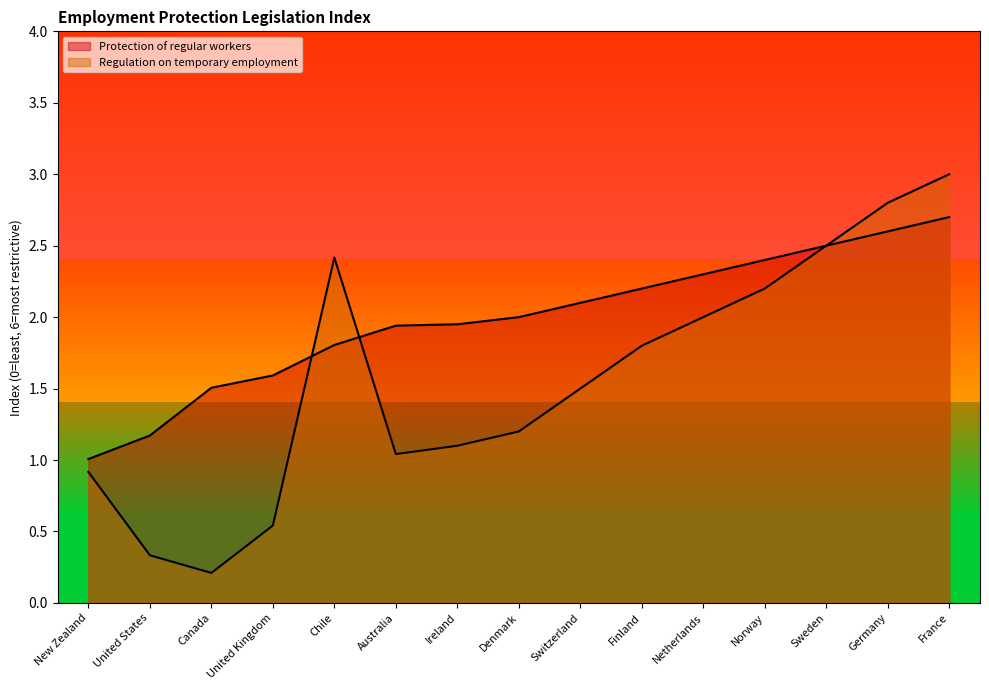

What is the difference between the Regulation on temporary employment values at New Zealand and United Kingdom?

0.4